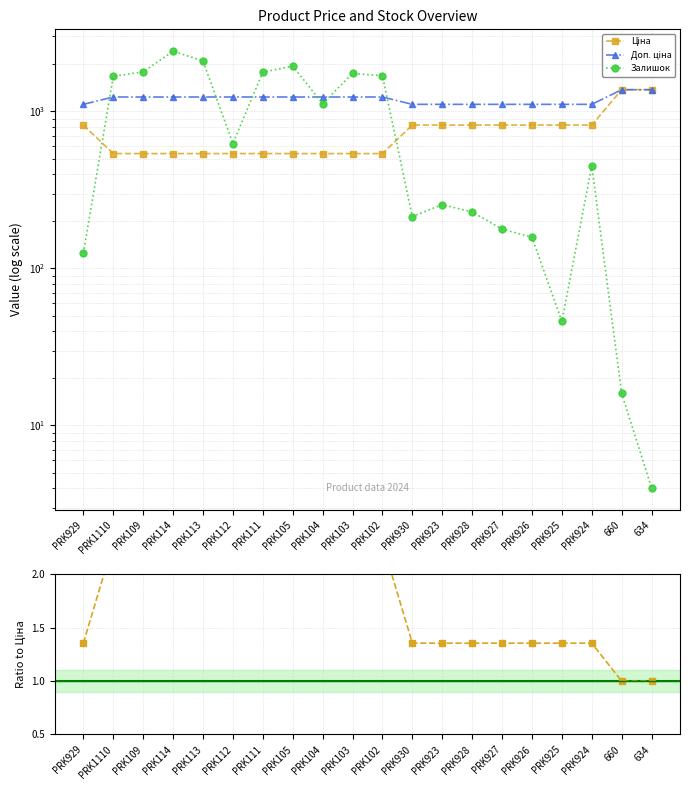

Which series has the widest spread of values?

Залишок